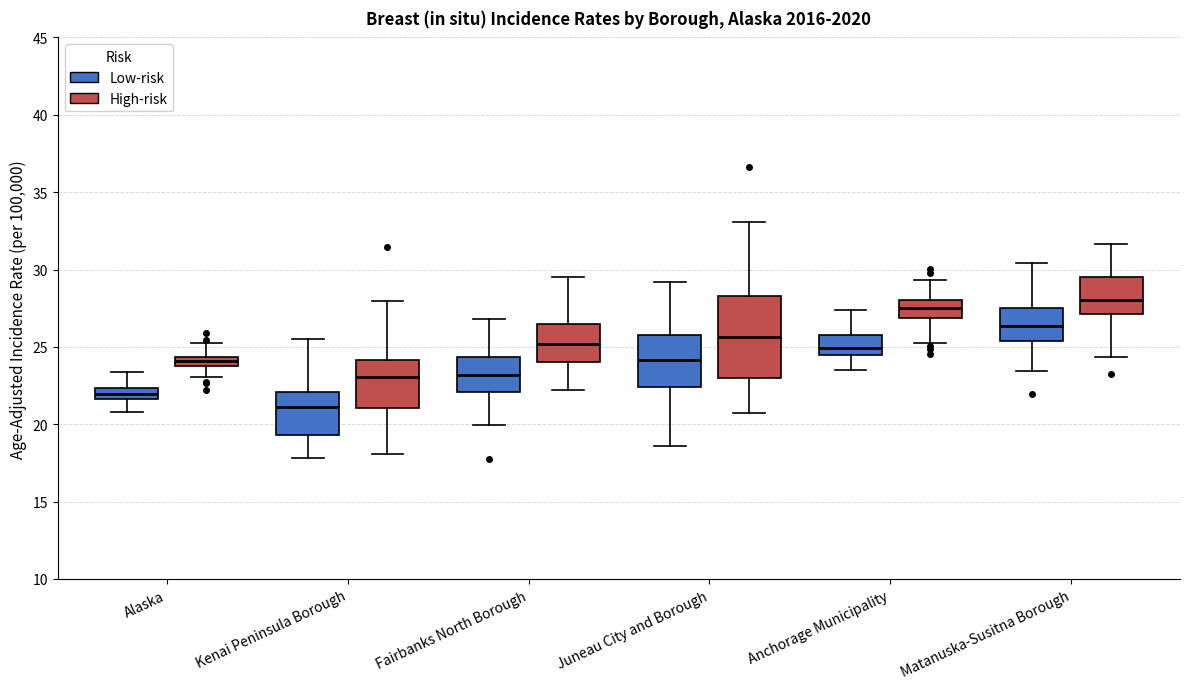

Comparing the boxes themselves (not the whiskers), which one is the tallest?

Juneau City and Borough (High-risk)